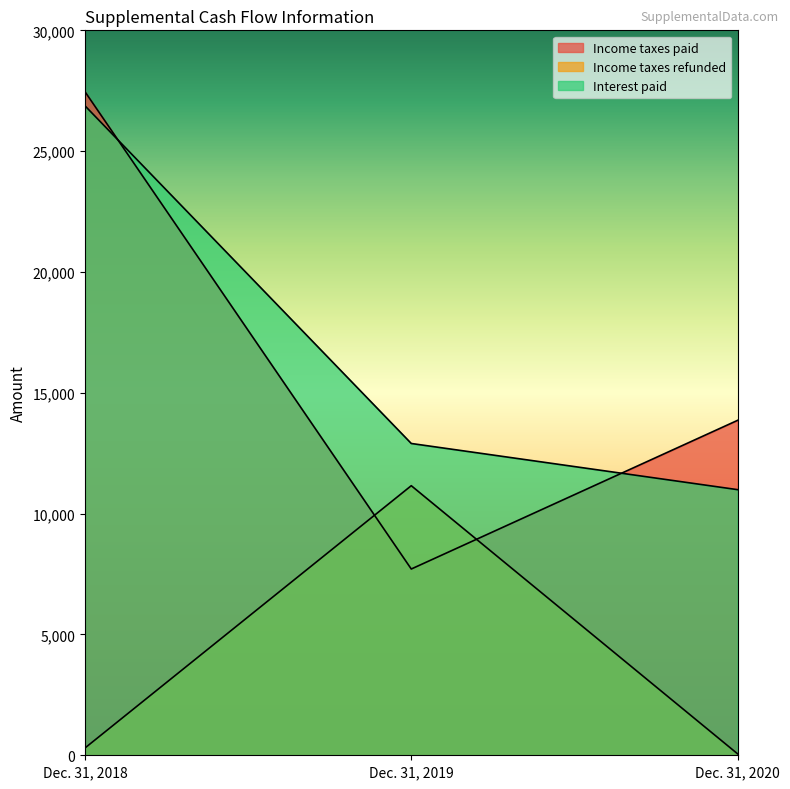

Rank the series at Dec. 31, 2020 from highest to lowest value.

Income taxes paid, Interest paid, Income taxes refunded